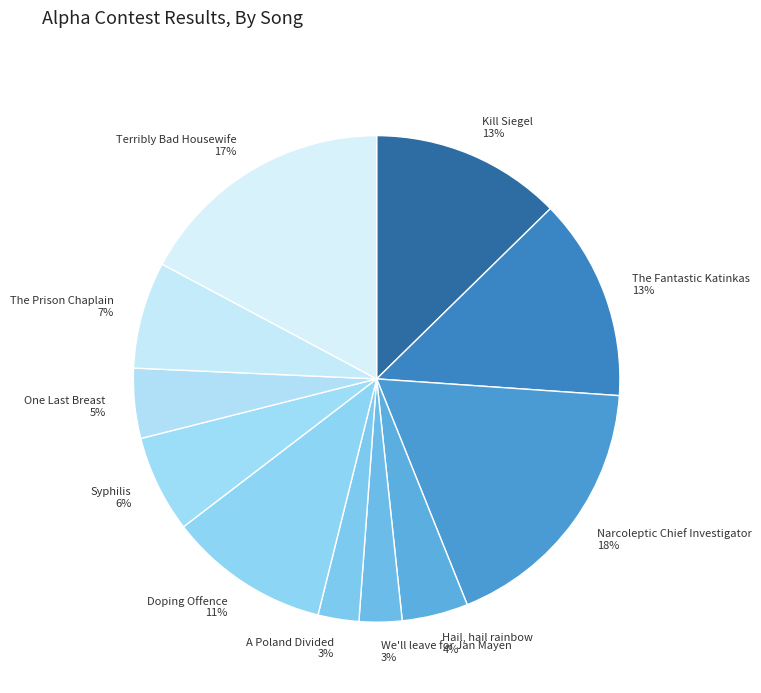

Which category has the biggest portion of the pie?

Narcoleptic Chief Investigator